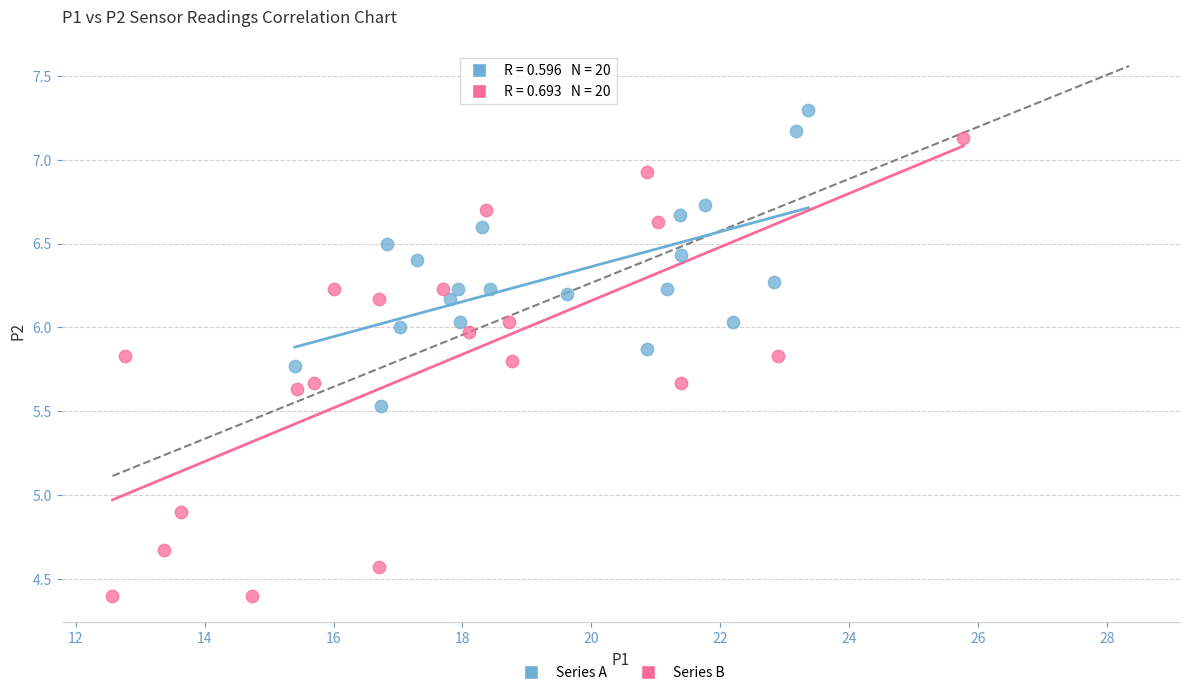

What are all the series names shown in the legend?

Series A, Series B